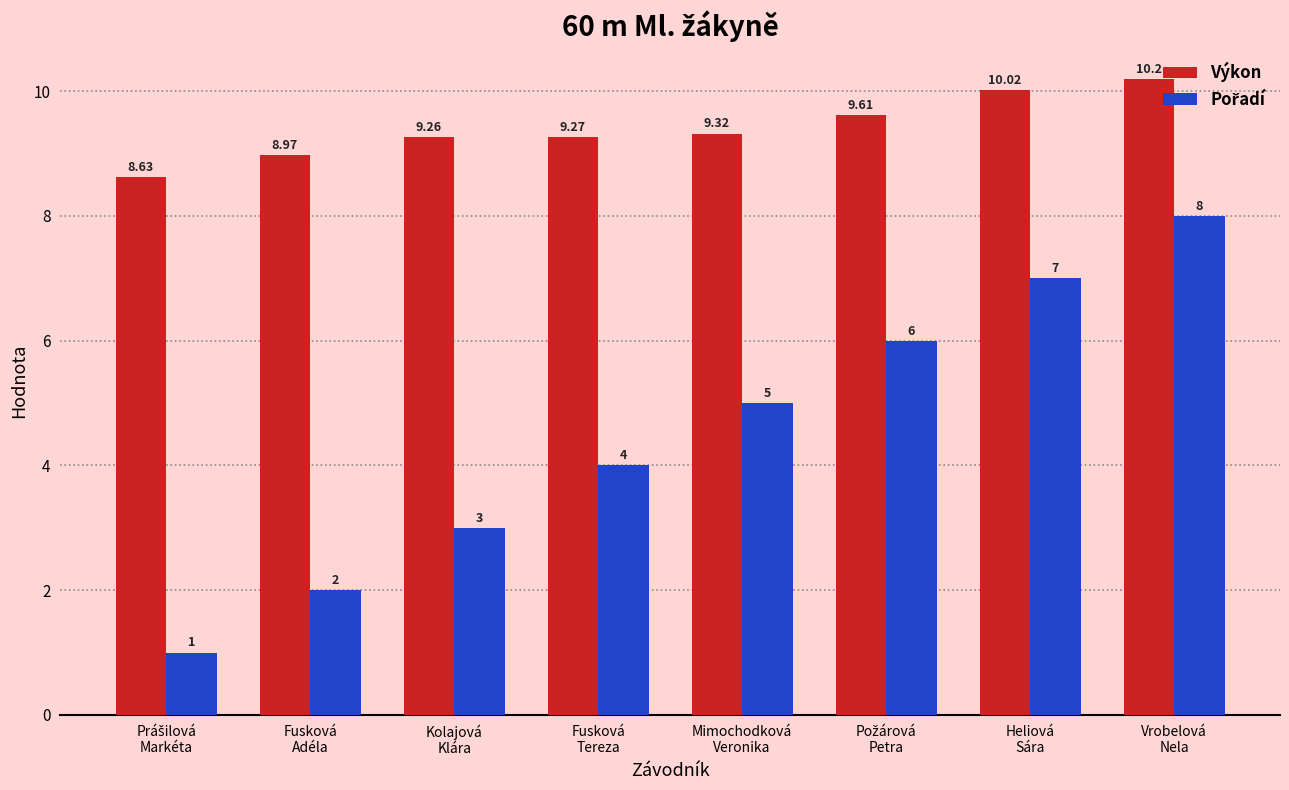

At how many categories does at least one series exceed 1?

8